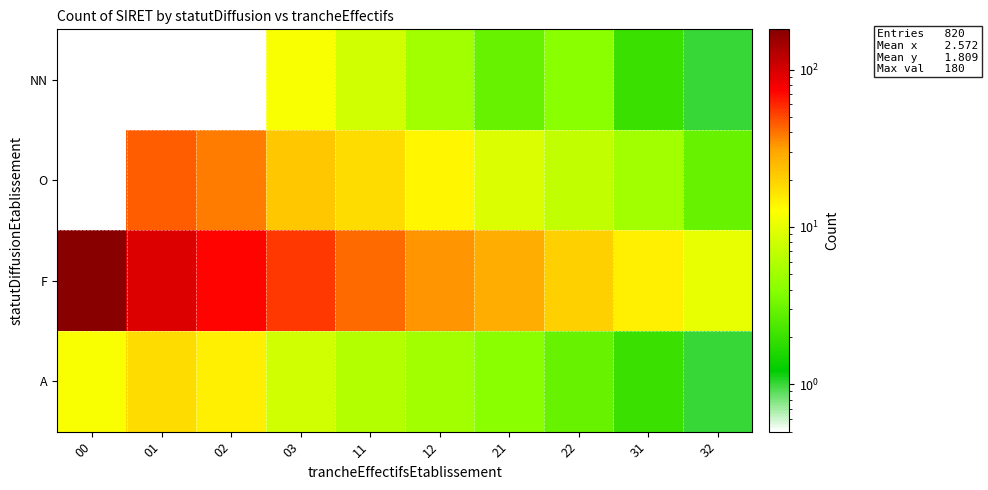

At which category is the sum across all series the highest?

00